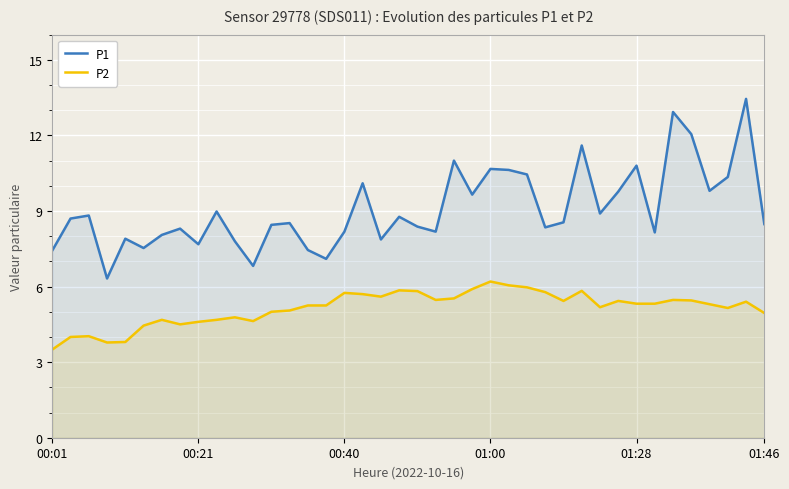

How many data points in P1 are less than 8?

10